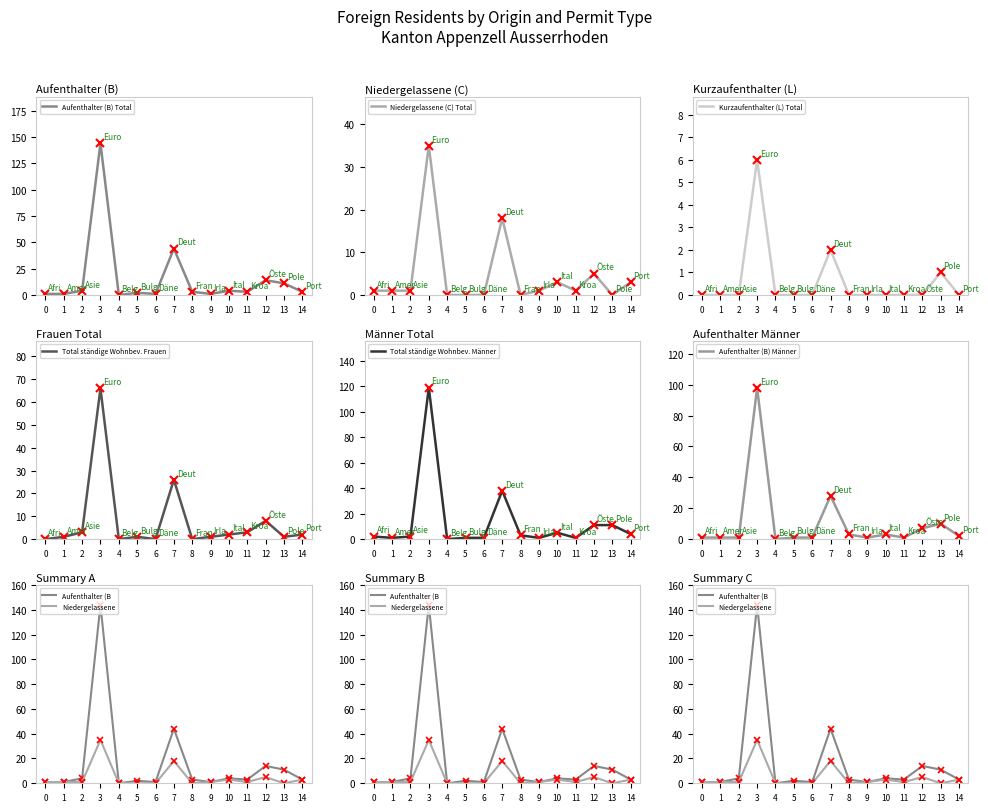

How many intersections are there between Niedergelassene (C) Total and Aufenthalter (B) Männer?

1